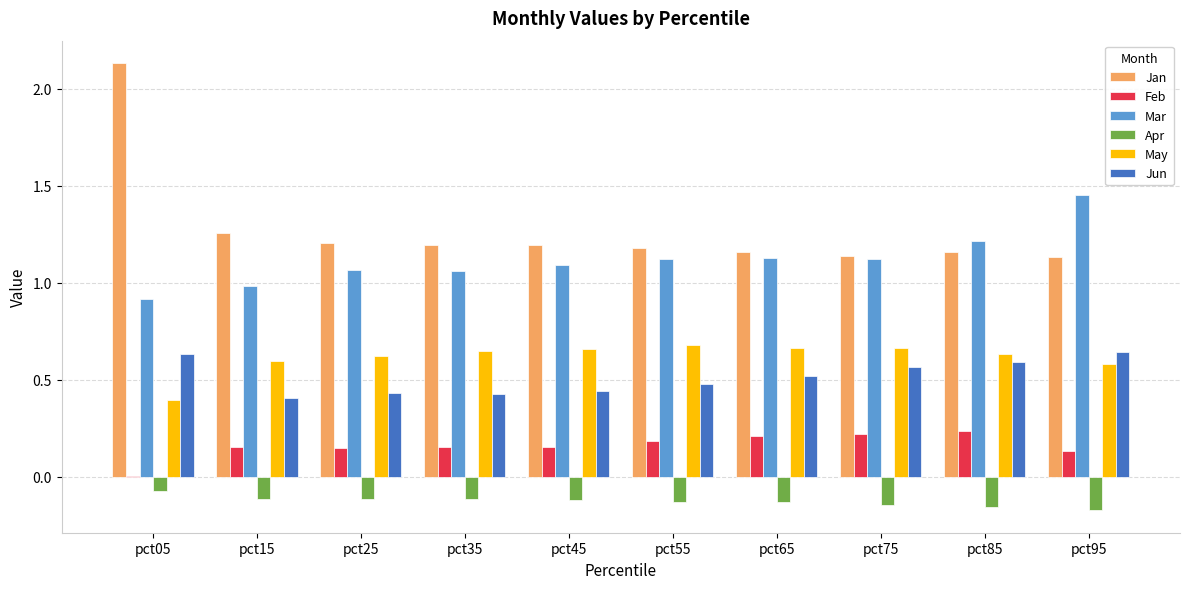

Is it true that May equals 0.3 at pct75?

False